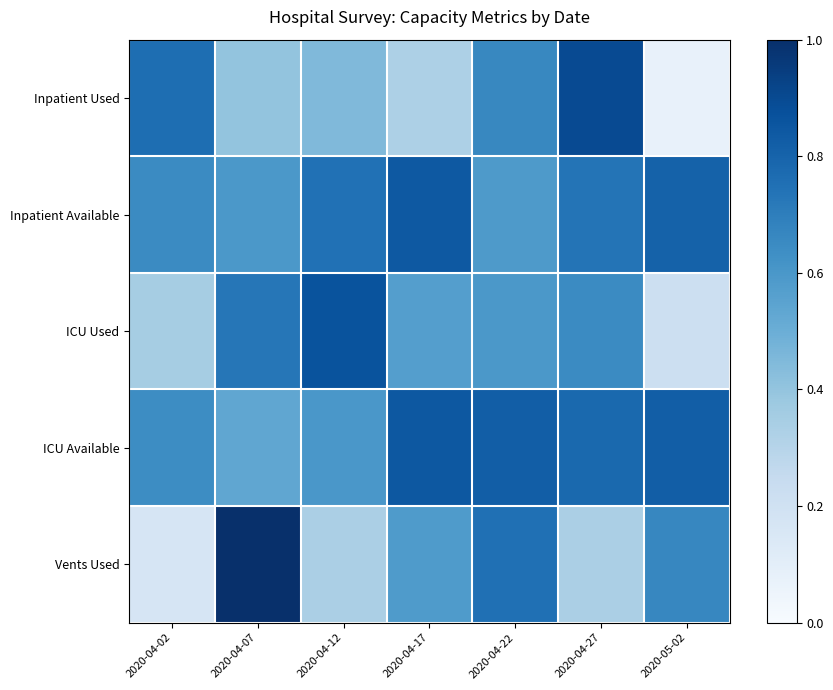

How many series are shown in this chart?

5